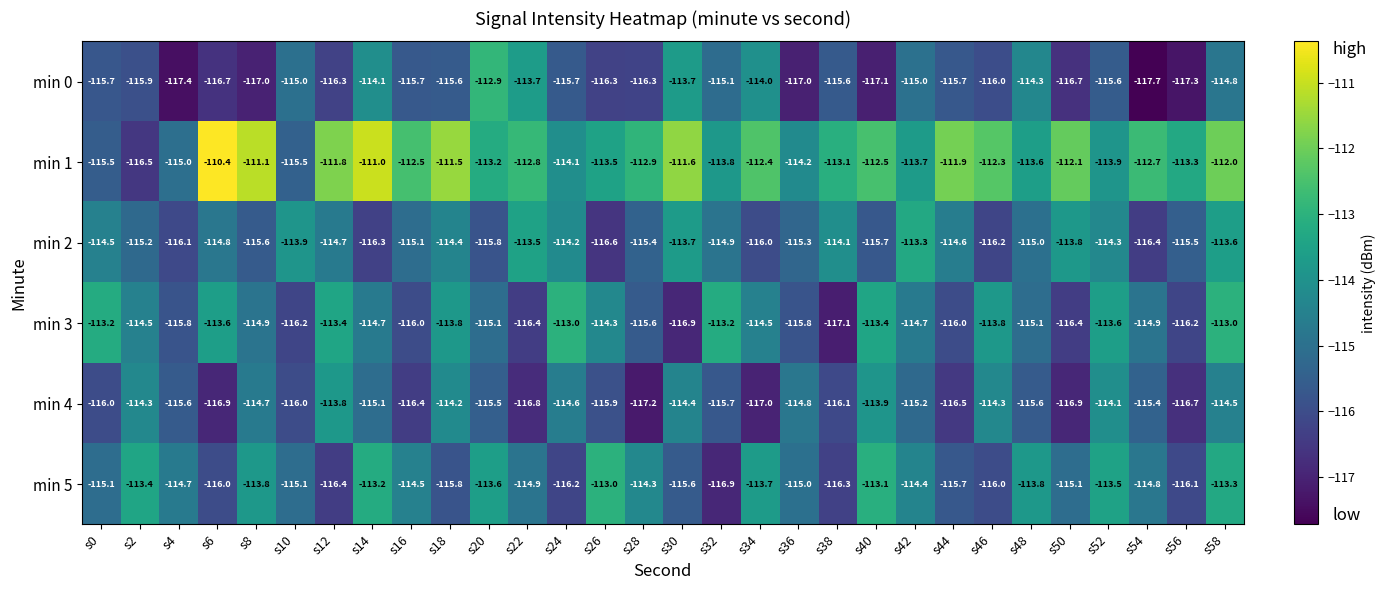

Count the number of data series in this chart.

6